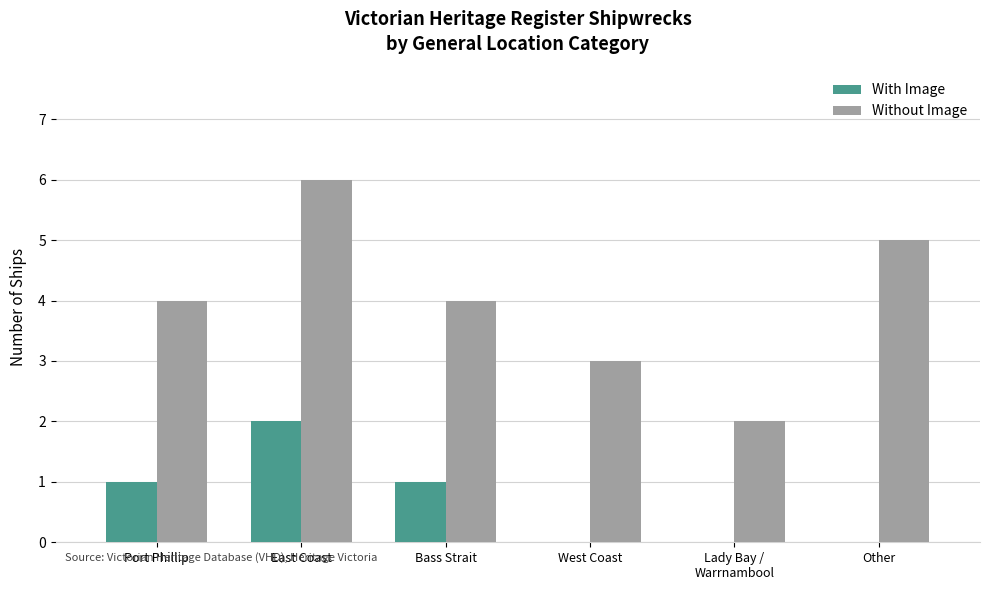

What is the sum of all With Image values?

4